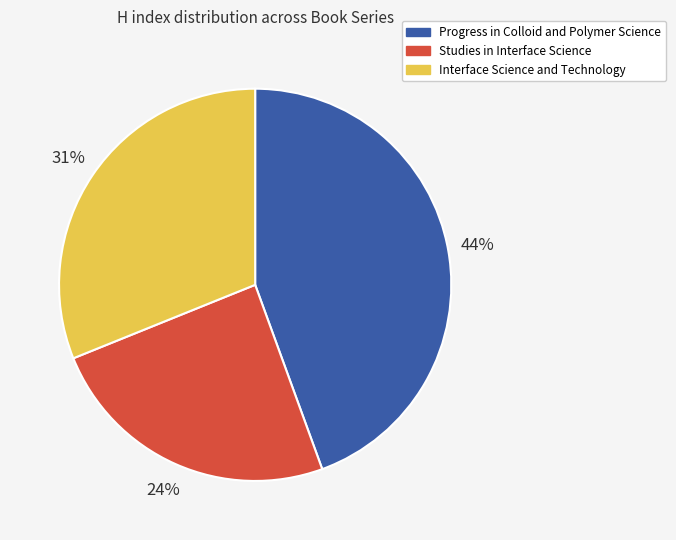

Which slice is the smallest?

Studies in Interface Science